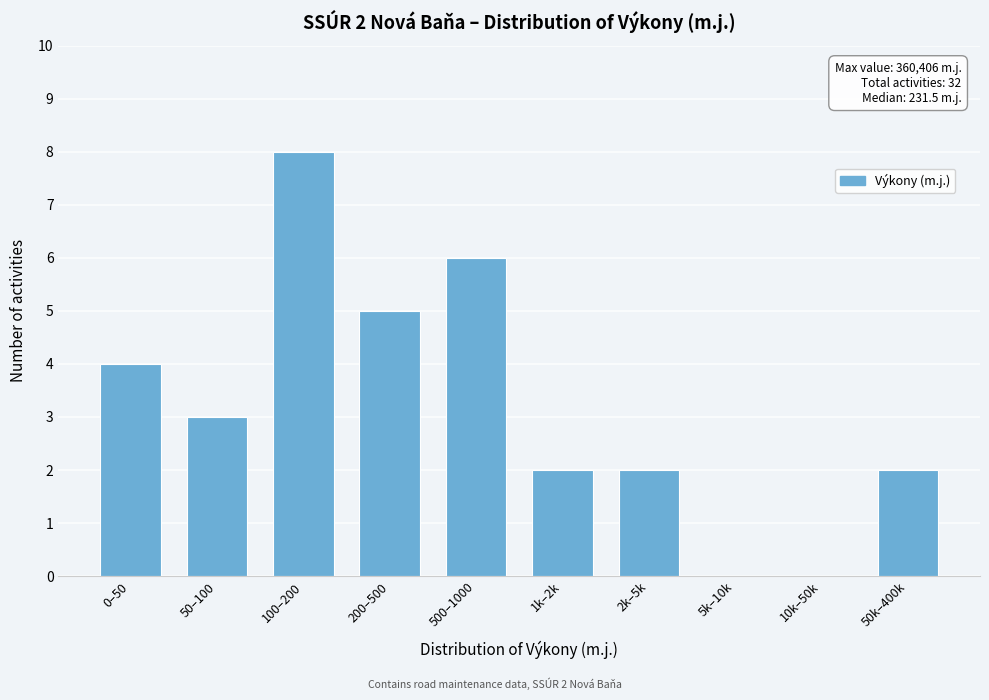

Reading left to right, list all the values displayed in this chart.

0–50=4	50–100=3	100–200=8	200–500=5	500–1000=6	1k–2k=2	2k–5k=2	5k–10k=0	10k–50k=0	50k–400k=2